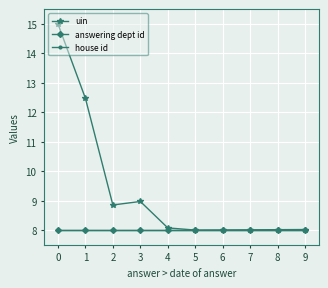

List the series in order of their peak value, lowest first.

answering dept id, house id, uin